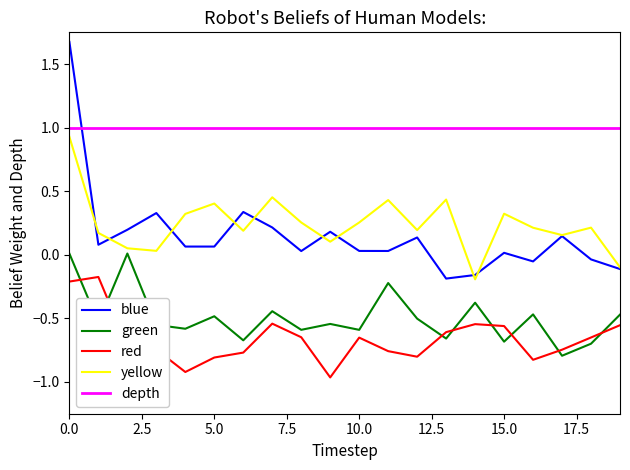

Which series has the widest spread of values?

blue